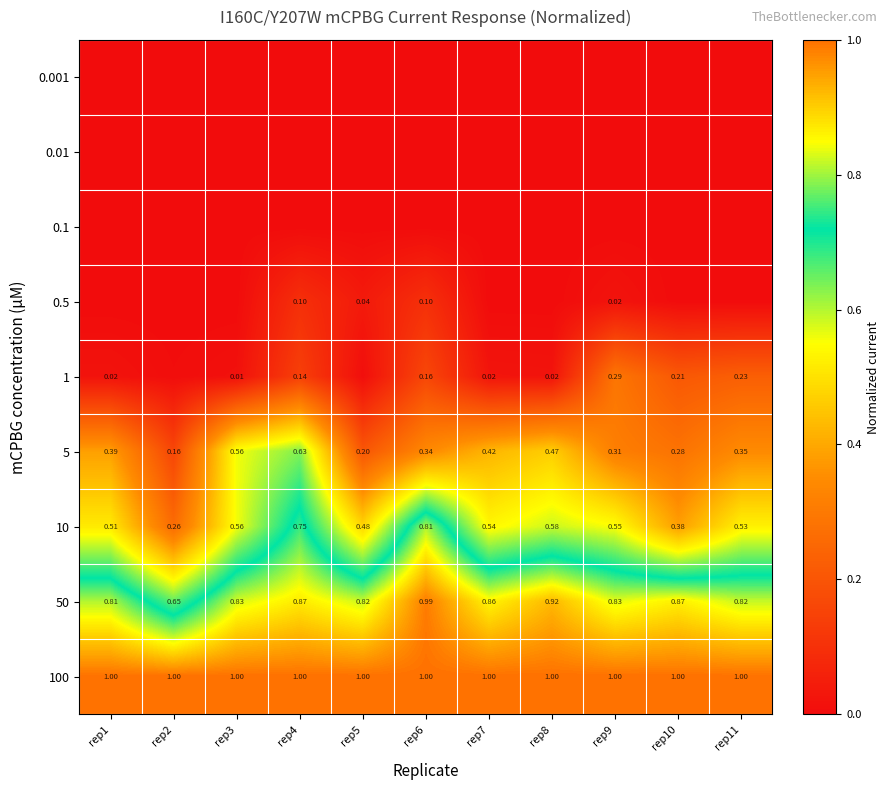

At how many categories does at least one series exceed 0?

11